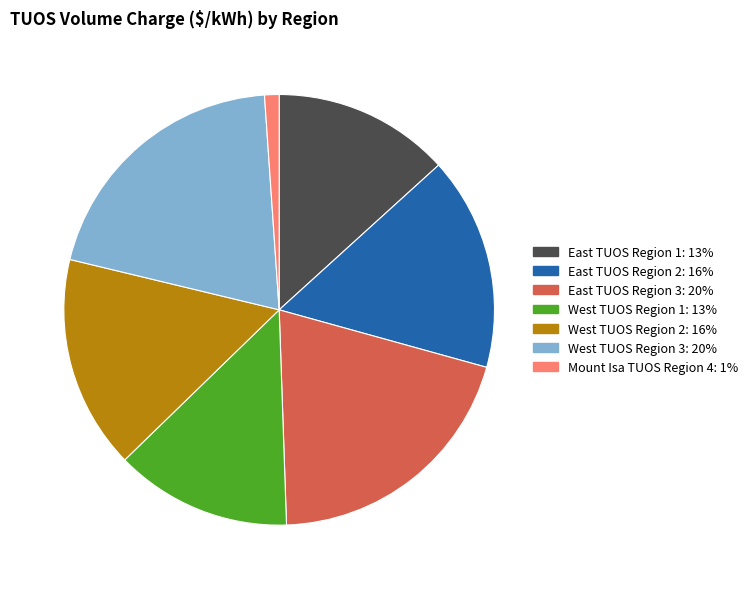

Is it true that Mount Isa TUOS Region 4 is 9% of the pie?

False